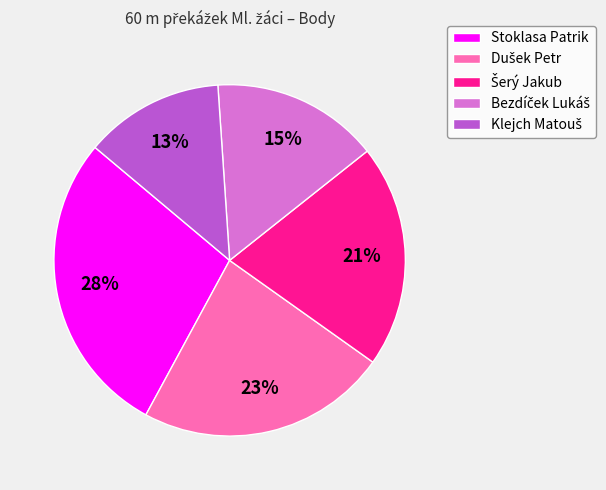

How many slices are in this pie chart?

5